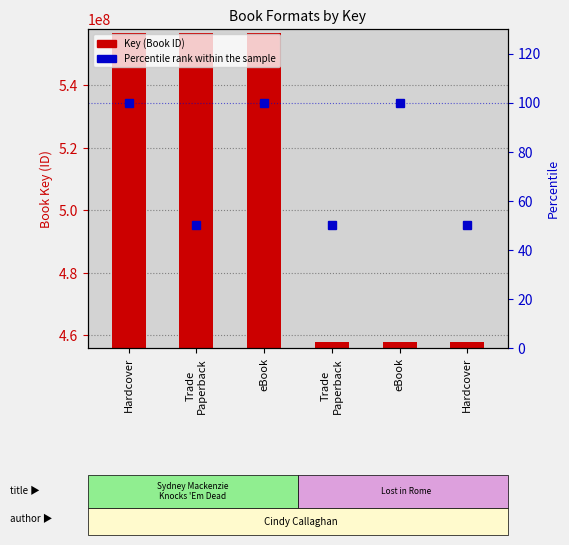

Reading right to left, what are all the values shown in this chart?

Key (Book ID): 457923228	457923228	457923228	556829743	556829743	556829743
Percentile rank within the sample: 50	100	50	100	50	100